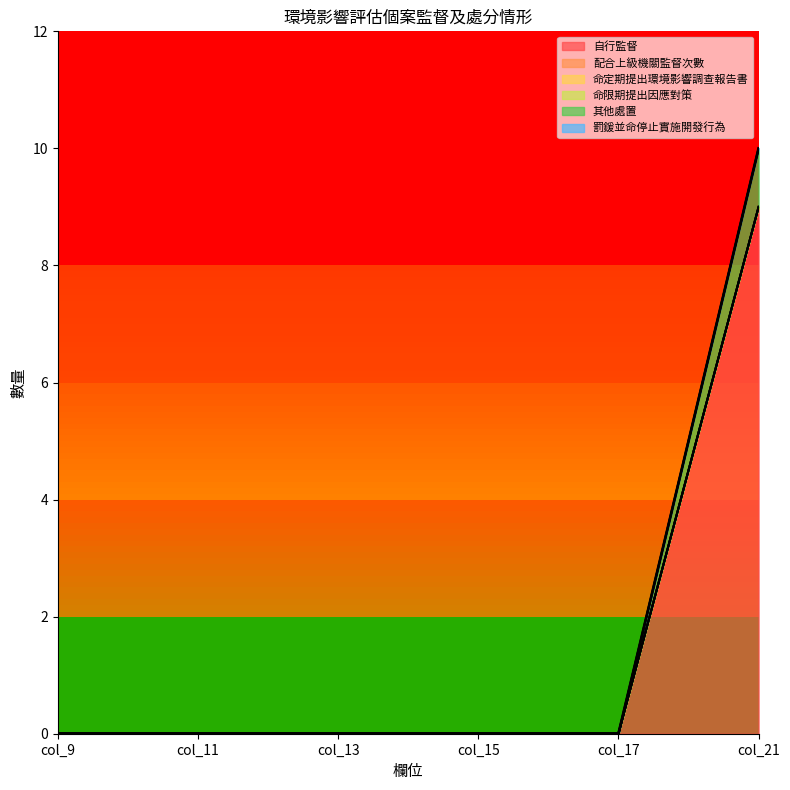

True or false: 配合上級機關監督次數 has more than 0 interior local peaks.

False